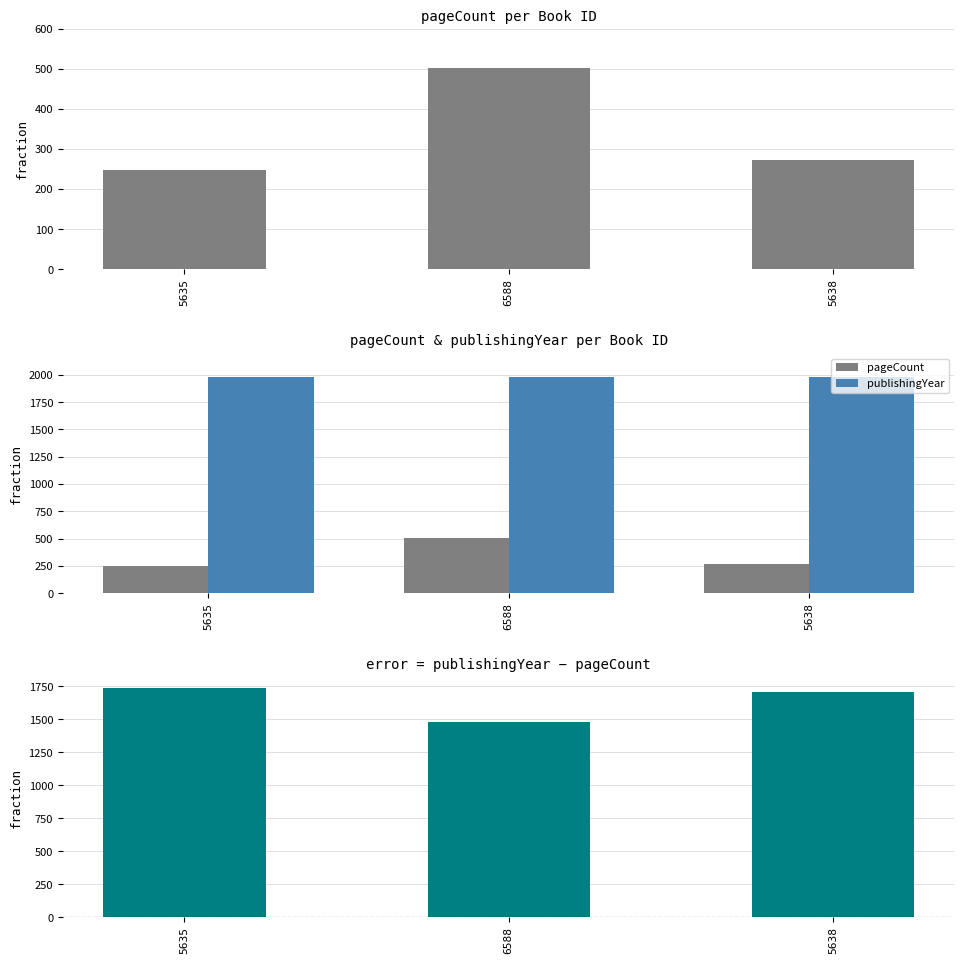

What is the lowest value of the pageCount series?

248